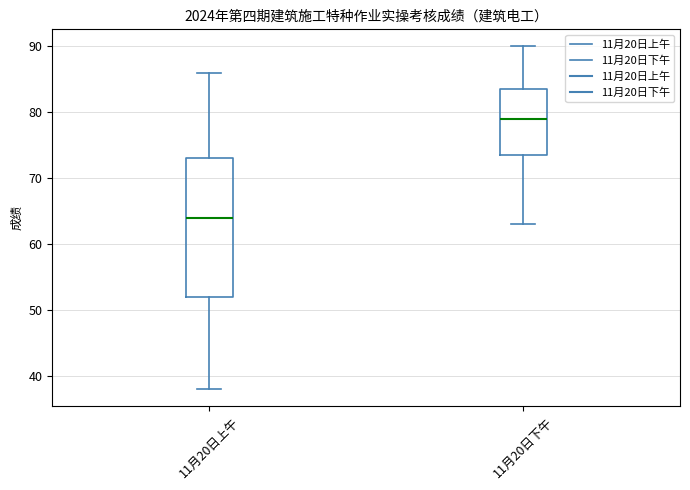

Which box's median line is the highest?

11月20日下午